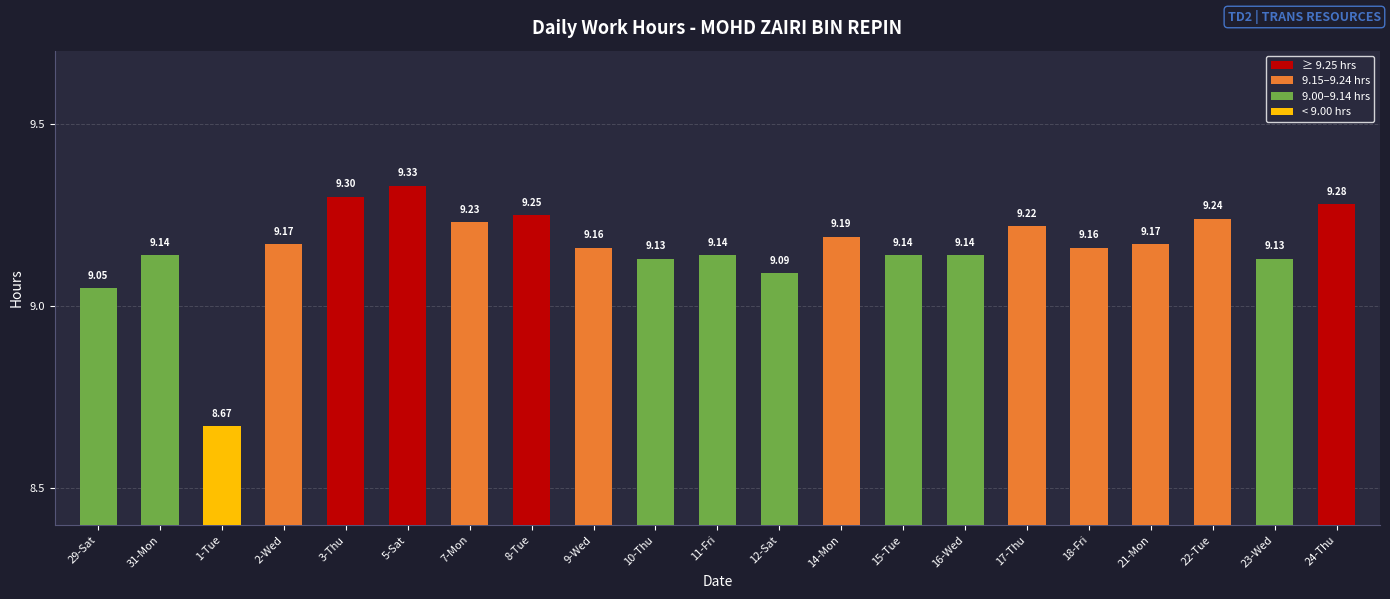

What is the smallest value displayed?

8.7